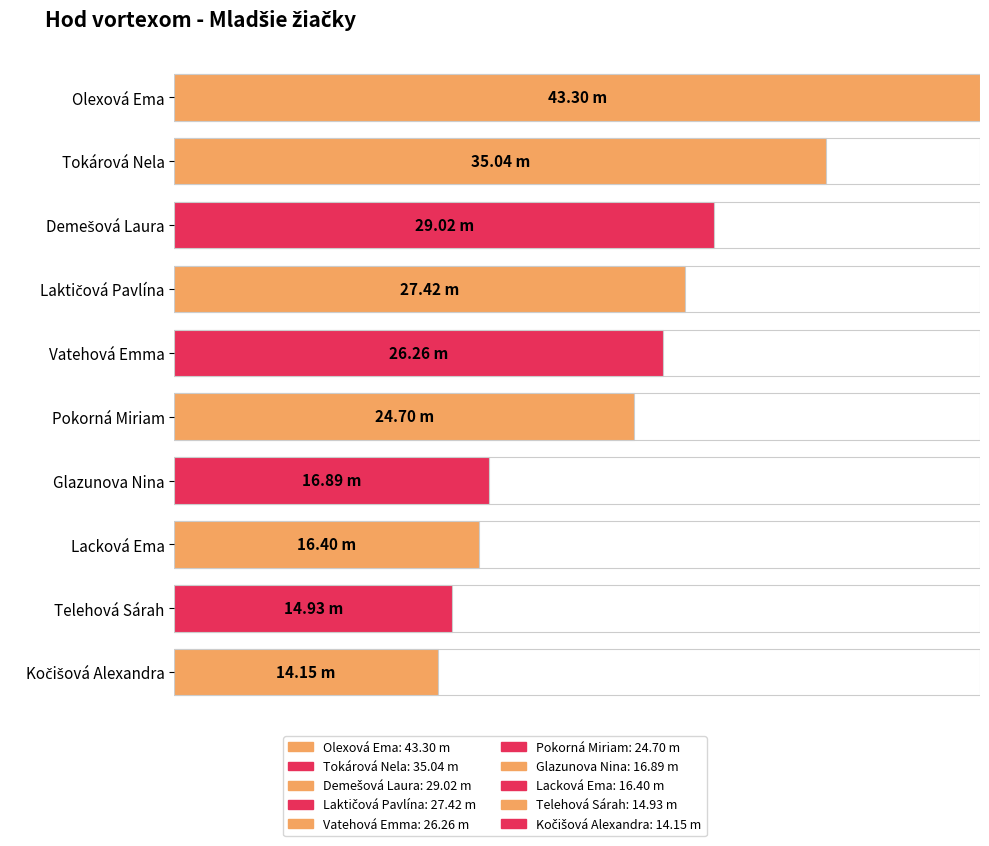

What is the difference between the maximum and minimum values?

29.1